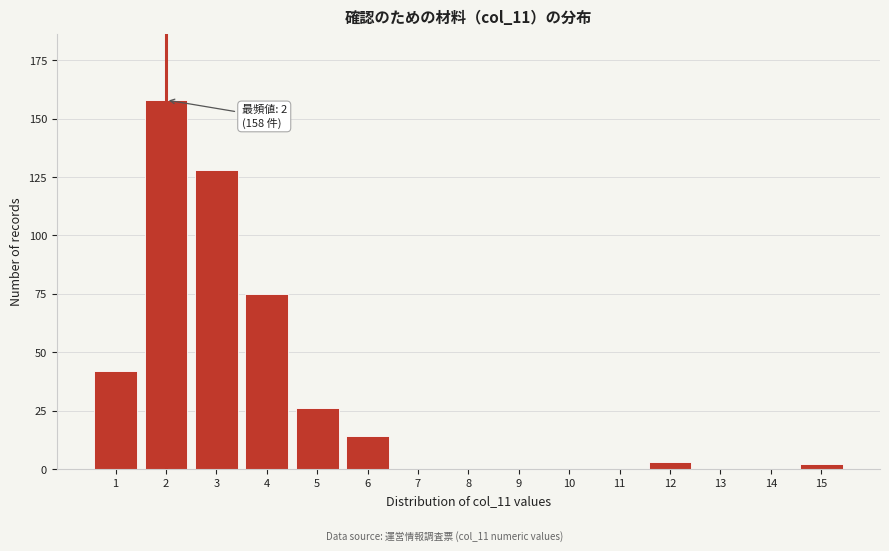

Reading right to left, extract all data points from this chart.

15=2	14=0	13=0	12=3	11=0	10=0	9=0	8=0	7=0	6=14	5=26	4=75	3=128	2=158	1=42